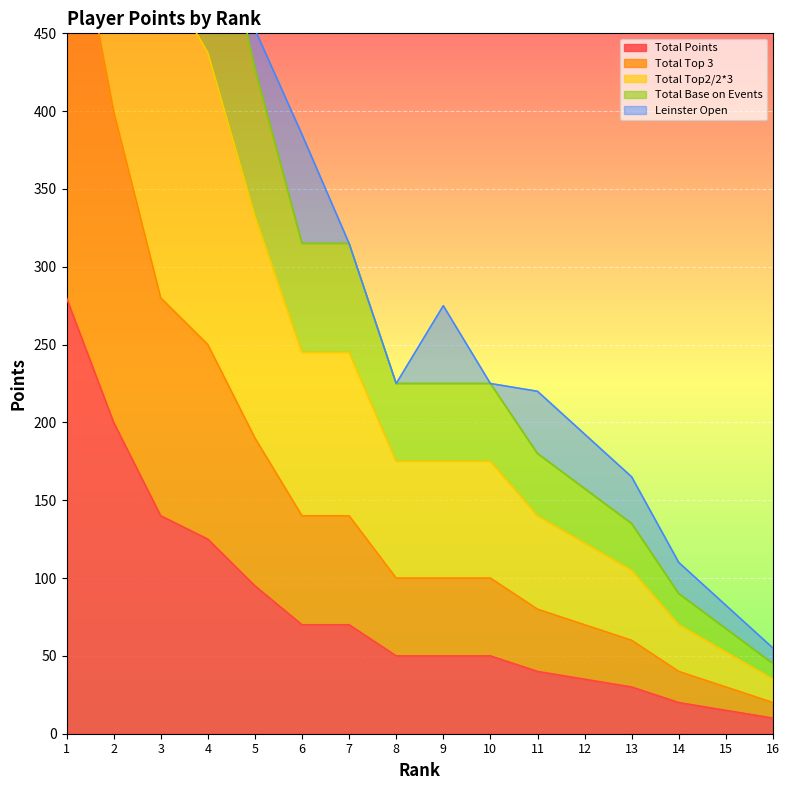

Is the value of Total Top 3 at 15 greater than the value of Total Top2/2*3 at 7?

No